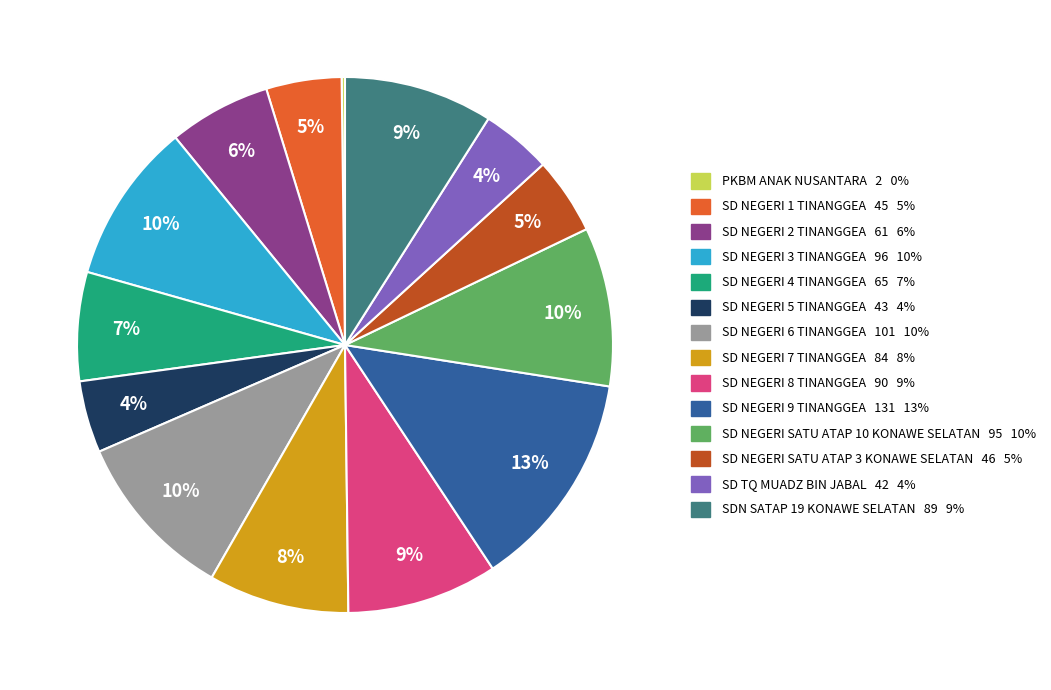

To the nearest percent, what portion does SD NEGERI 2 TINANGGEA represent?

6%